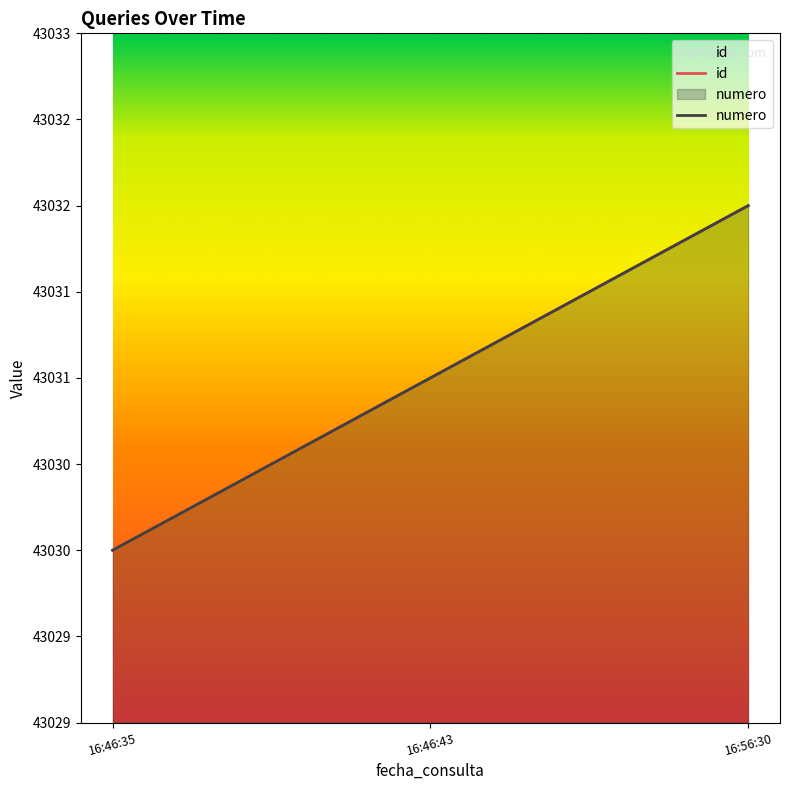

List the series in order of their peak value, lowest first.

id, numero